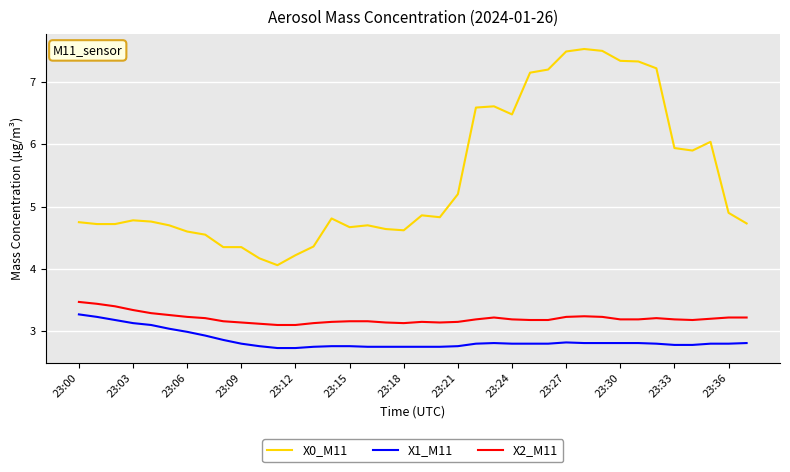

True or false: X1_M11 has more than 0 interior local peaks.

True